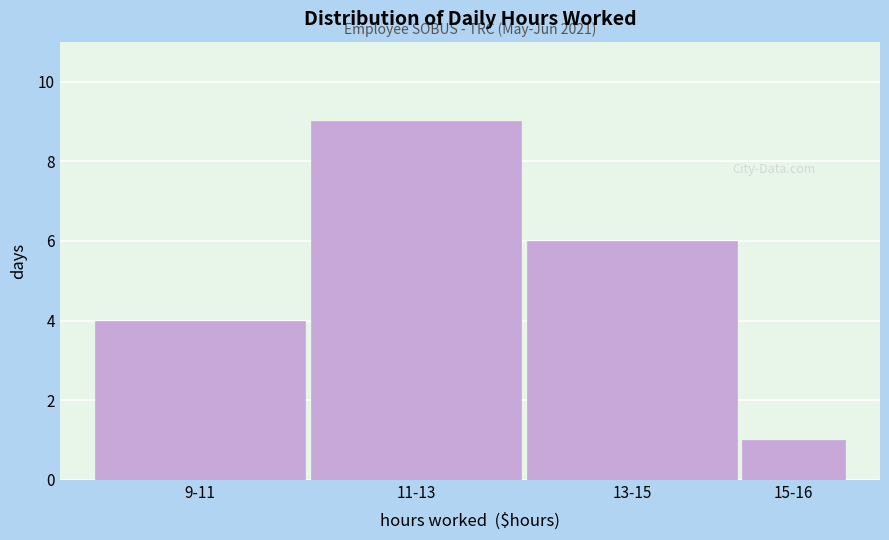

Reading left to right, what are all the values shown in this chart?

4	9	6	1